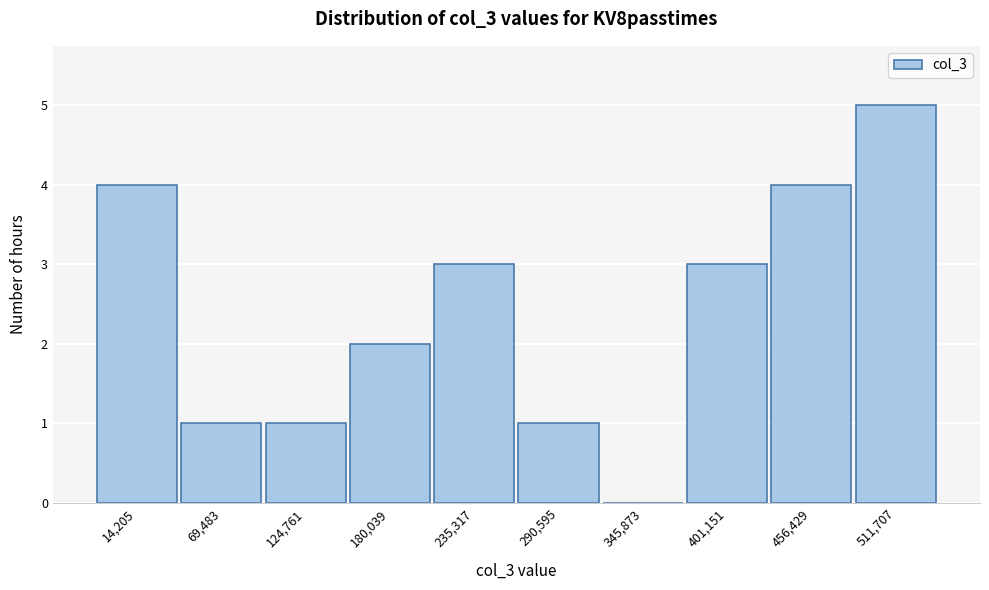

Reading right to left, list all the values displayed in this chart.

511,707=5	456,429=4	401,151=3	345,873=0	290,595=1	235,317=3	180,039=2	124,761=1	69,483=1	14,205=4